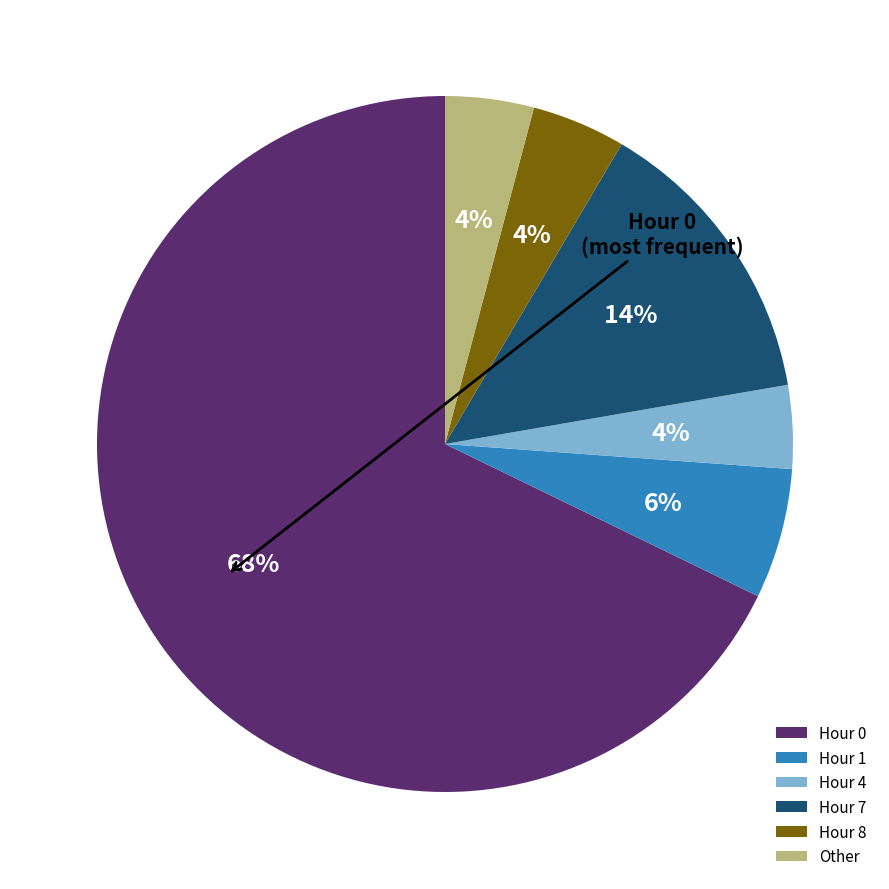

What percentage is the Hour 1 slice, to the nearest percent?

6%